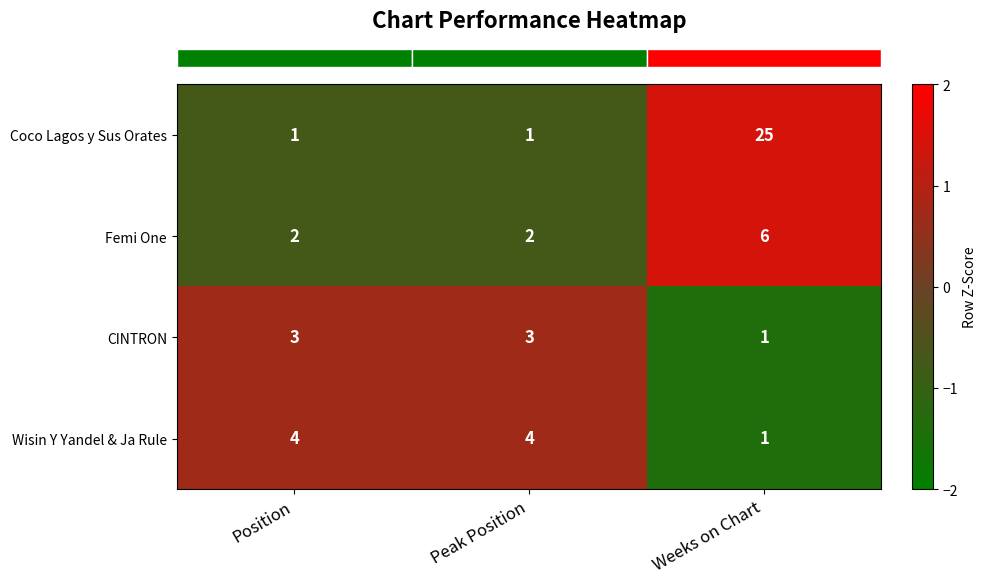

Which series has the largest range (max minus min)?

Coco Lagos y Sus Orates